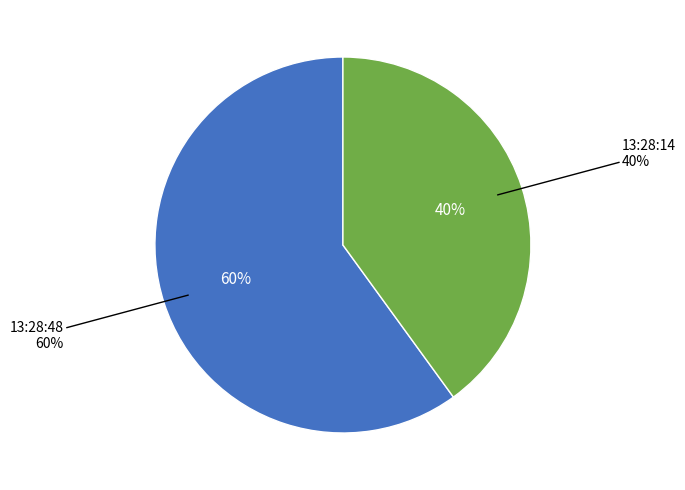

Rank the categories by value from highest to lowest.

13:28:48, 13:28:14